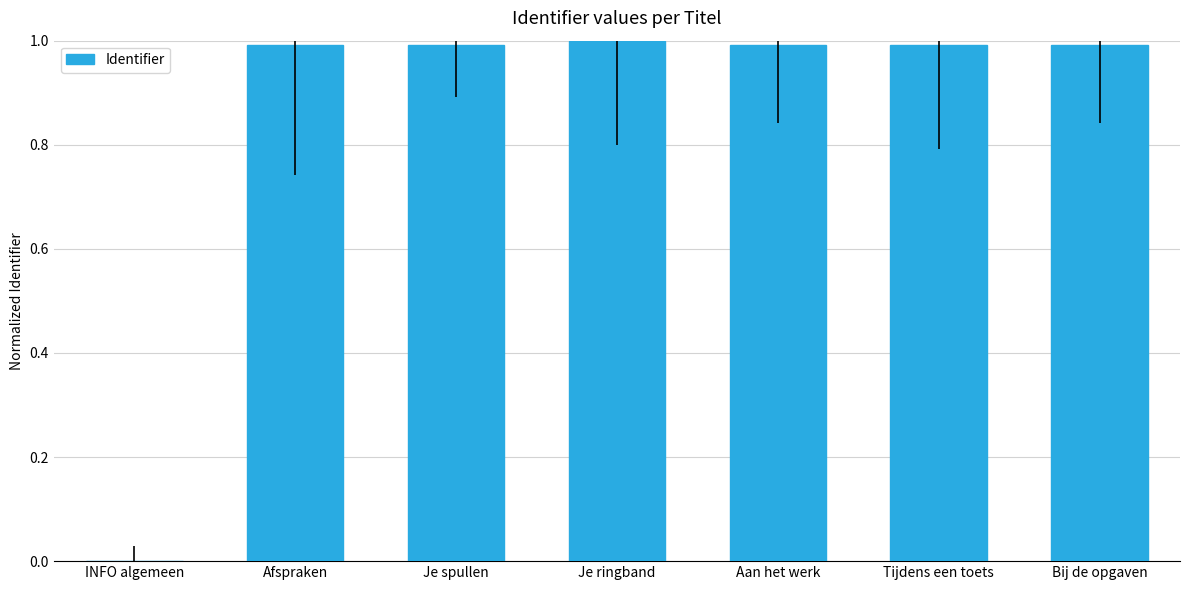

What is the sum of all values?

6.0